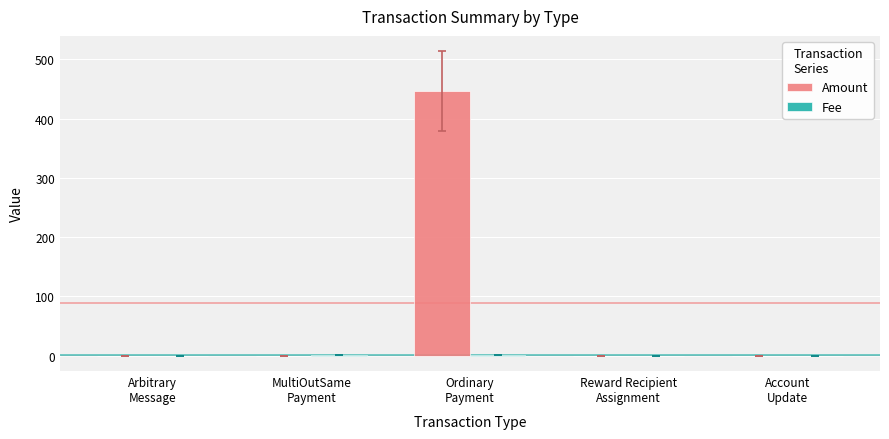

What is the highest value of the Amount series?

446.8